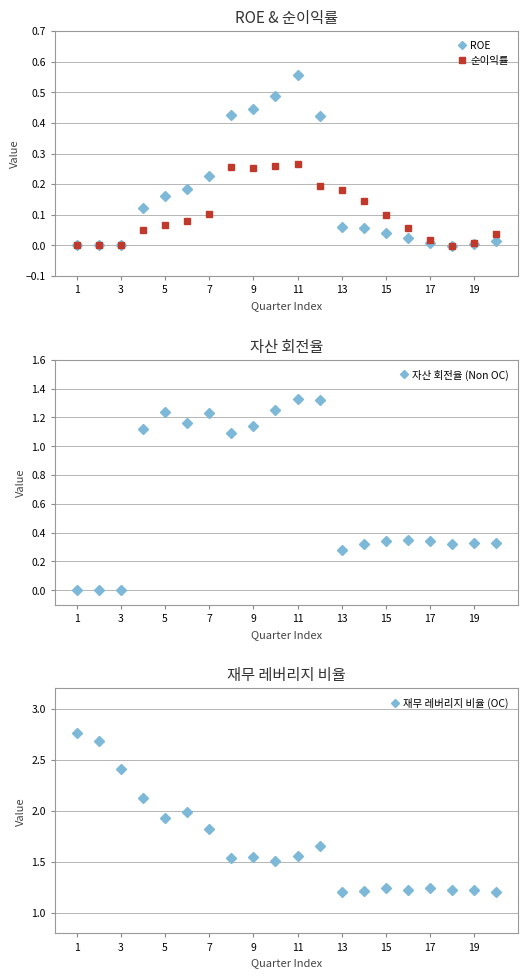

What is the average value of the 순이익률 series?

0.1